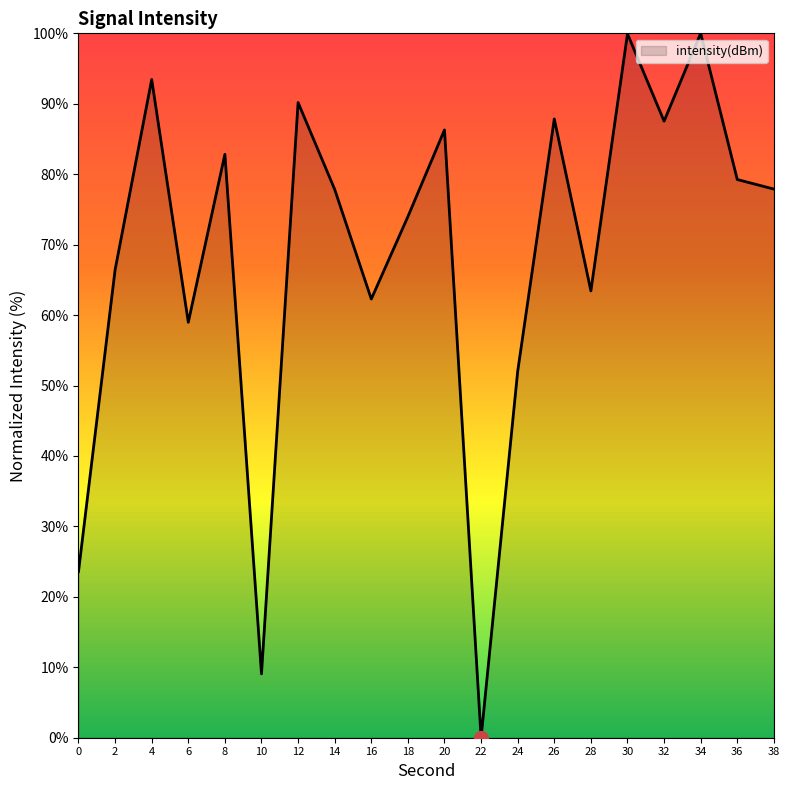

Between 2 and 12, which is larger?

12